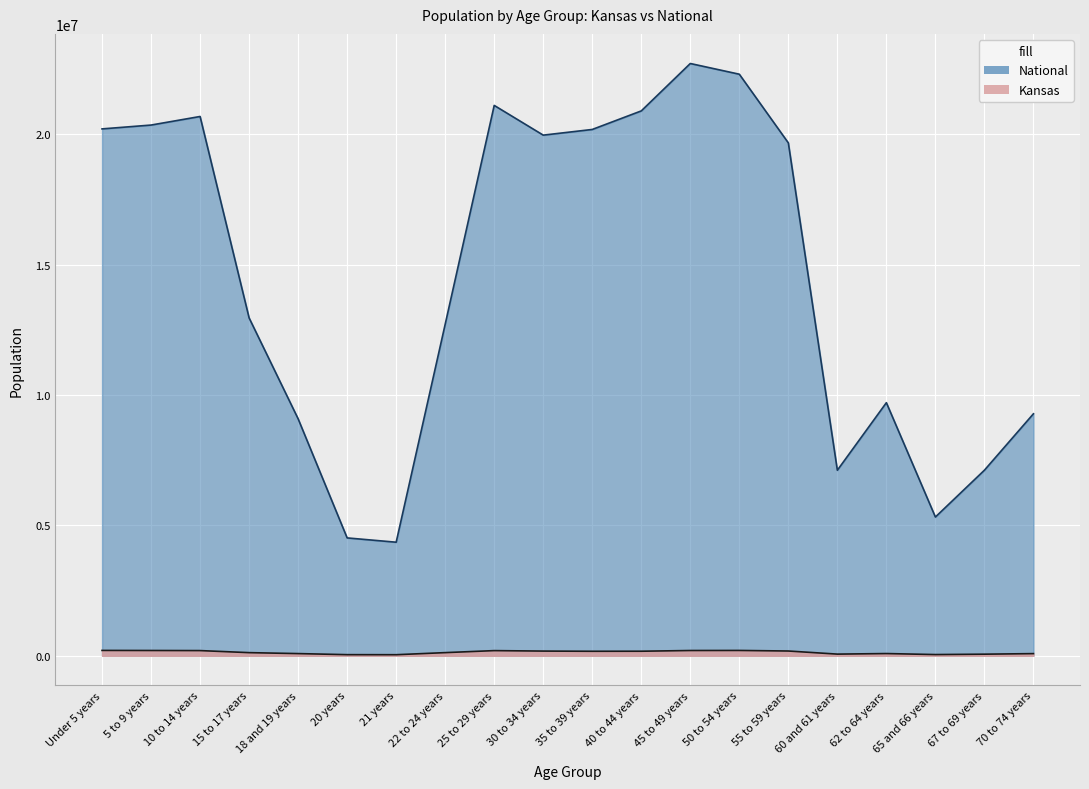

What are all the series names shown in the legend?

Kansas, National